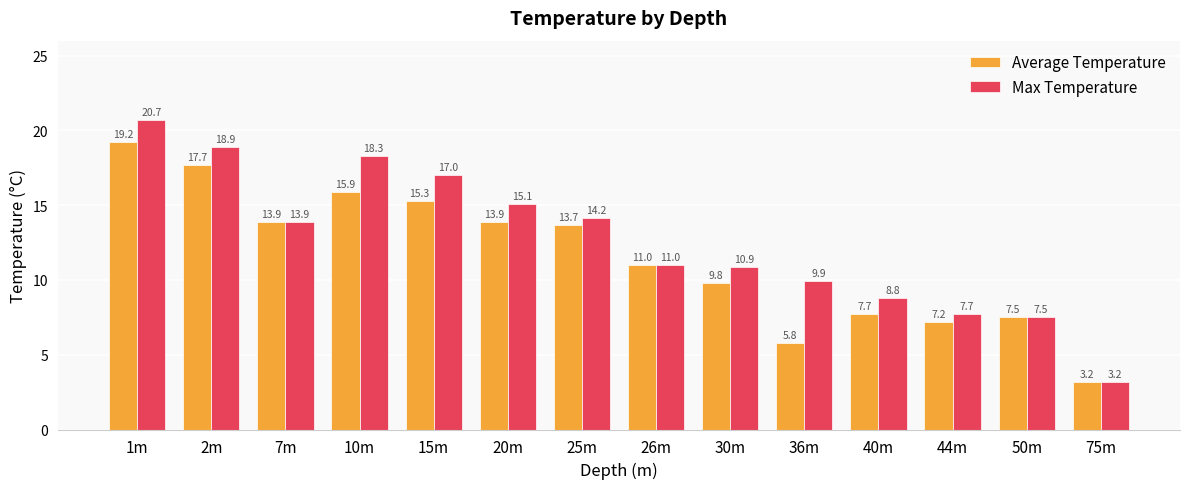

What is the spread (max minus min) of values at 30m?

1.1